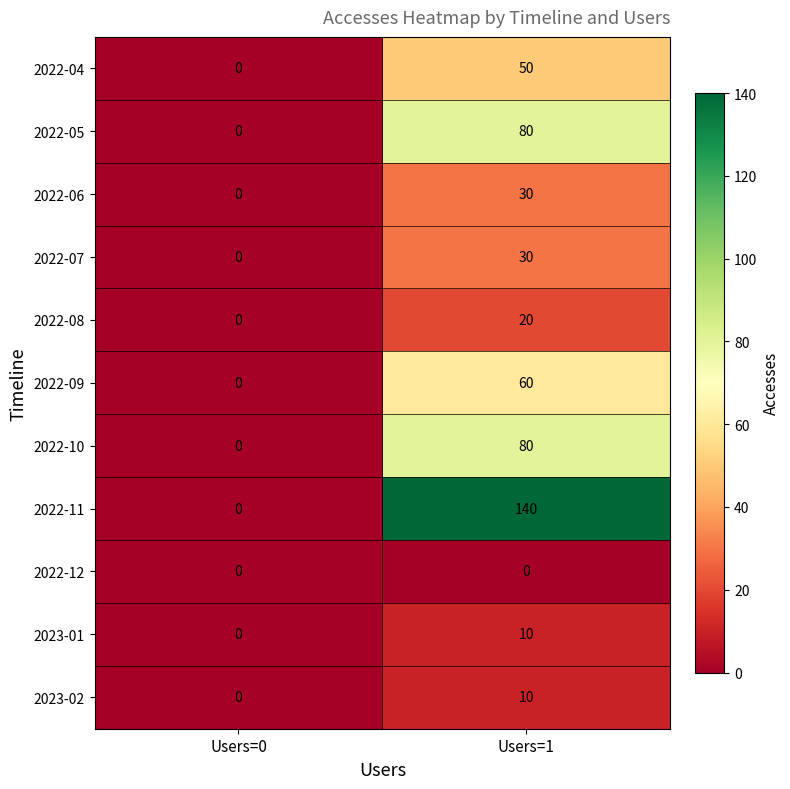

True or false: 2022-12 has a value of 0 at Users=0.

True